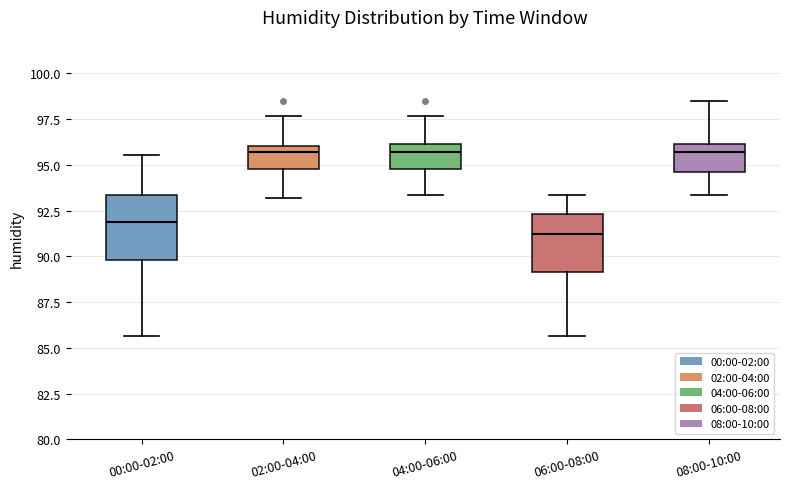

Reading left to right, read every box against the y-axis: the position of its median line, the range the box covers, and the ends of its whiskers. The values are not printed on the chart, so give them approximately, as read against the axis.

00:00-02:00: median 92.0, box 90.0 to 93.5, whiskers 85.5 to 95.5
02:00-04:00: median 95.5, box 95.0 to 96.0, whiskers 93.0 to 97.5
04:00-06:00: median 95.5, box 95.0 to 96.0, whiskers 93.5 to 97.5
06:00-08:00: median 91.0, box 89.0 to 92.5, whiskers 85.5 to 93.5
08:00-10:00: median 95.5, box 94.5 to 96.0, whiskers 93.5 to 98.5